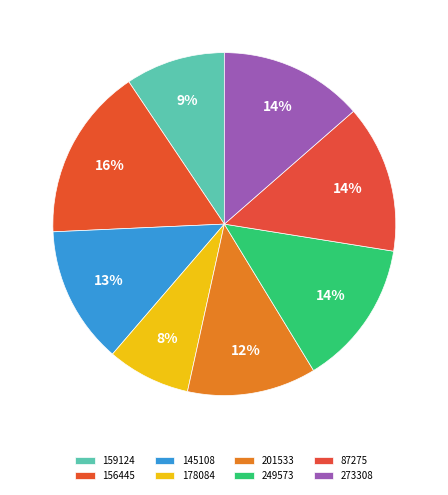

What is the smallest slice in the pie chart?

178084